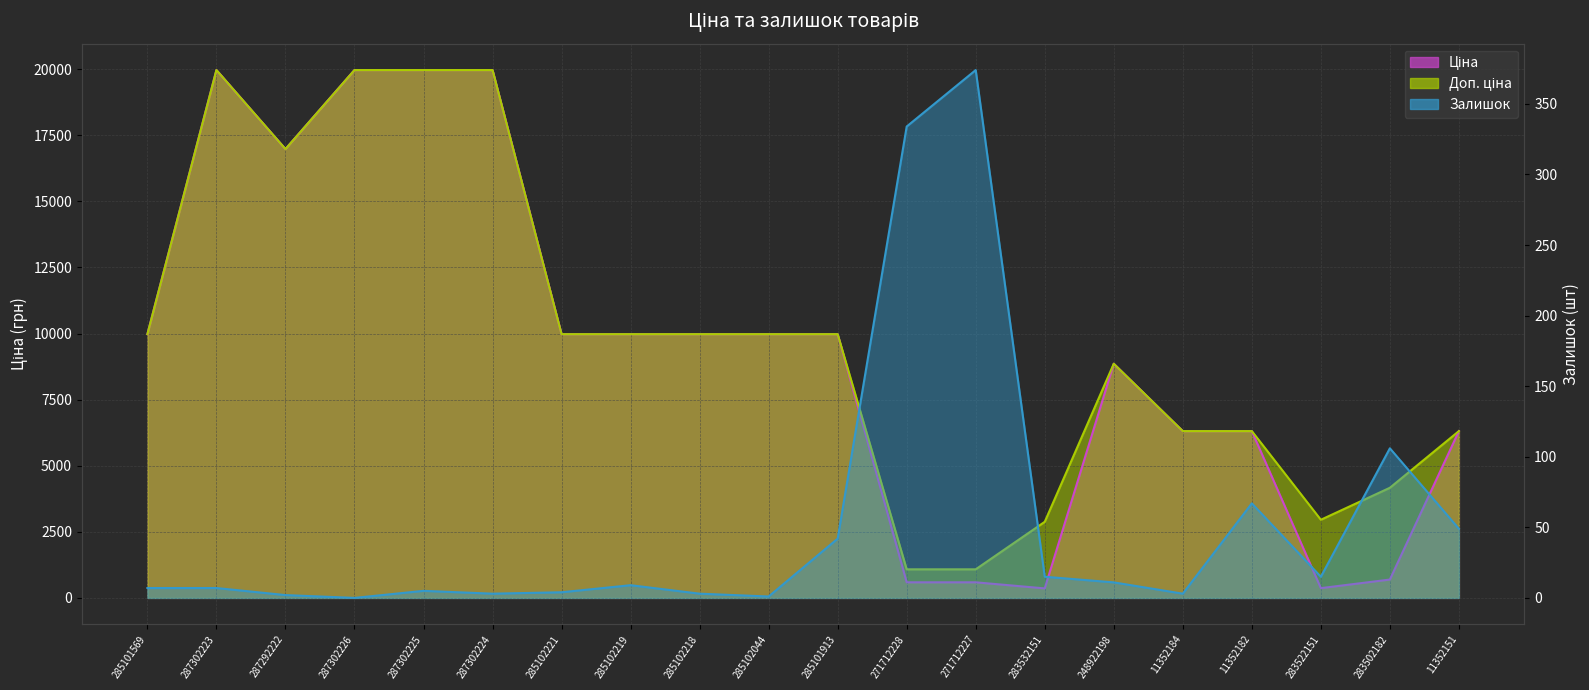

How many categories are shown in the chart?

20